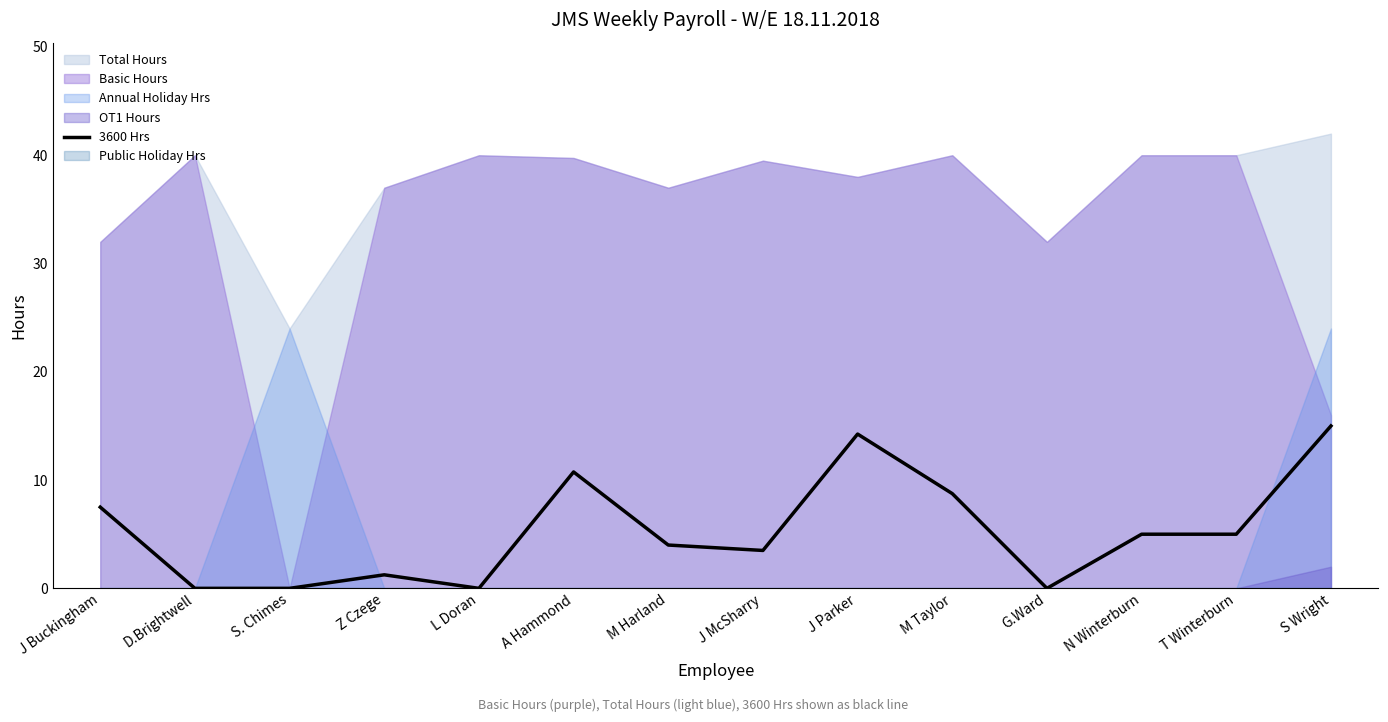

Reading left to right, what are all the values shown in this chart?

J Buckingham=7.5	D.Brightwell=0.0	S. Chimes=0.0	Z Czege=1.2	L Doran=0.0	A Hammond=10.8	M Harland=4.0	J McSharry=3.5	J Parker=14.2	M Taylor=8.8	G.Ward=0.0	N Winterburn=5.0	T Winterburn=5.0	S Wright=15.0